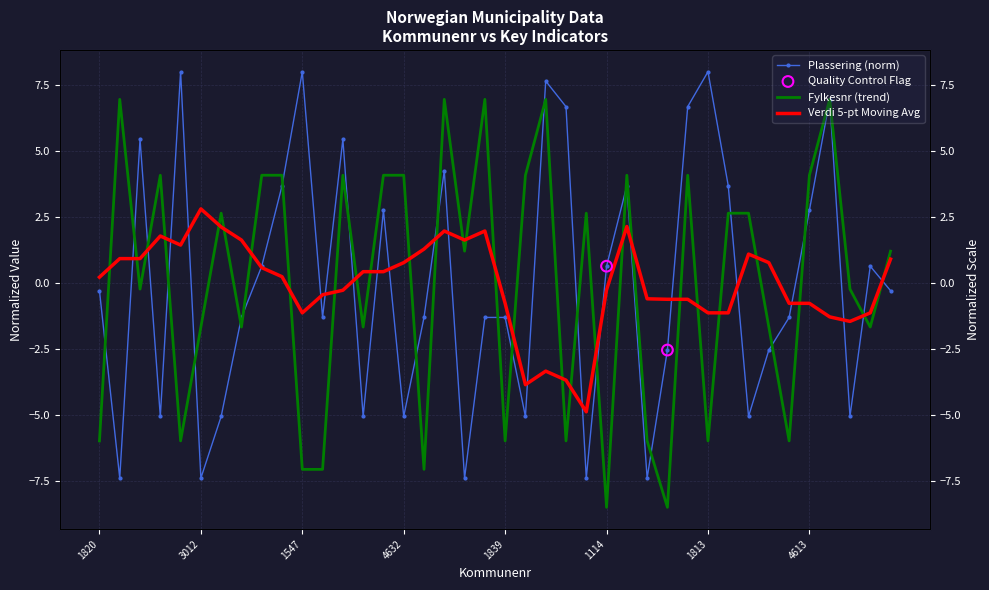

At which category is the sum across all series the highest?

5440